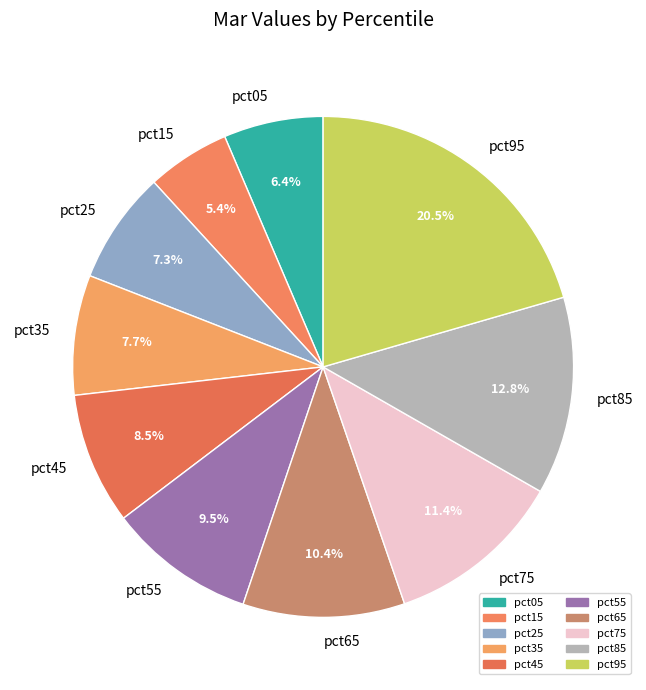

Is there any slice that represents more than half of the pie?

No